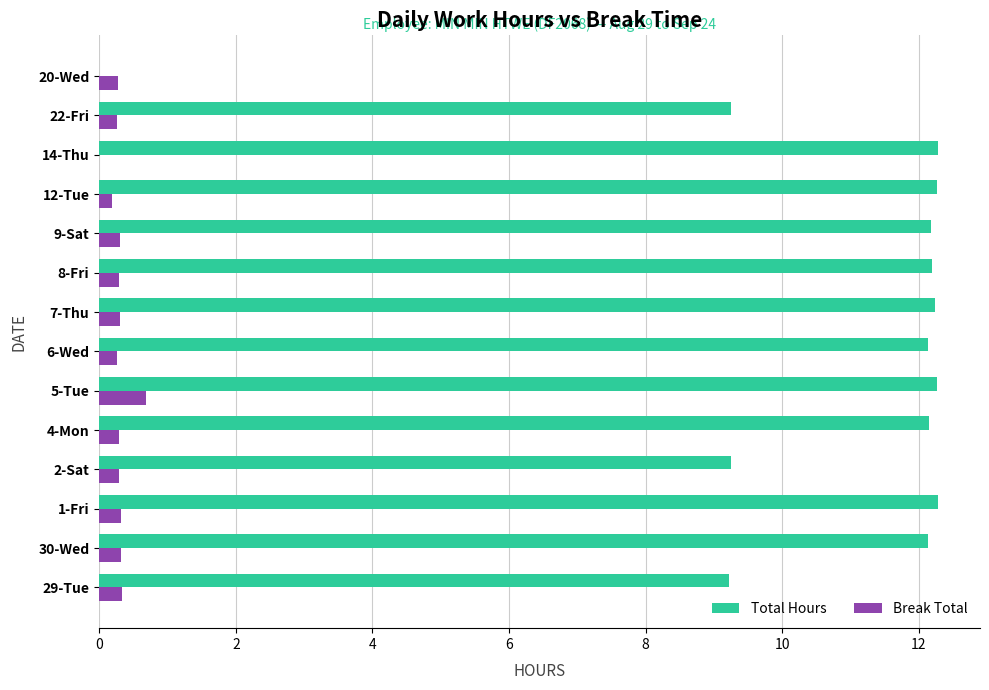

Is the value of Total Hours at 8-Fri greater than the value of Break Total at 4-Mon?

Yes